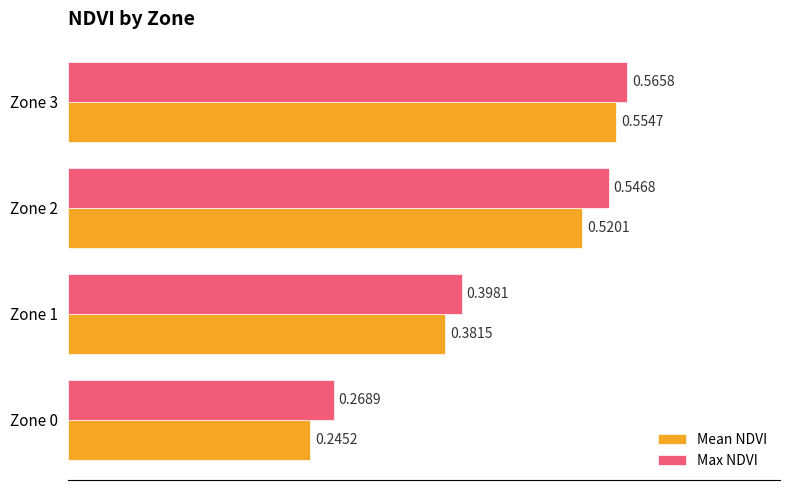

What is the sum of the Max NDVI values at Zone 2 and Zone 3?

1.1